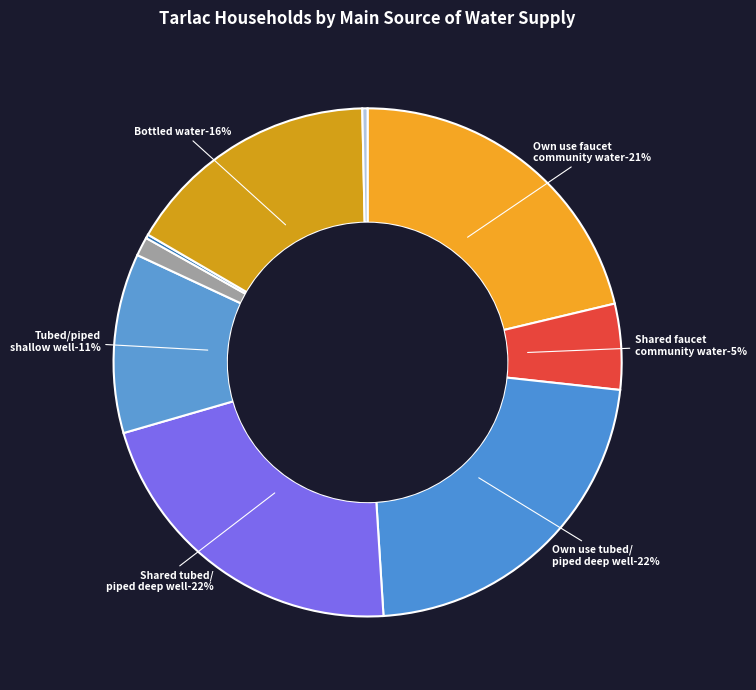

The Tubed/piped shallow well slice represents 17% of the pie. True or false?

False